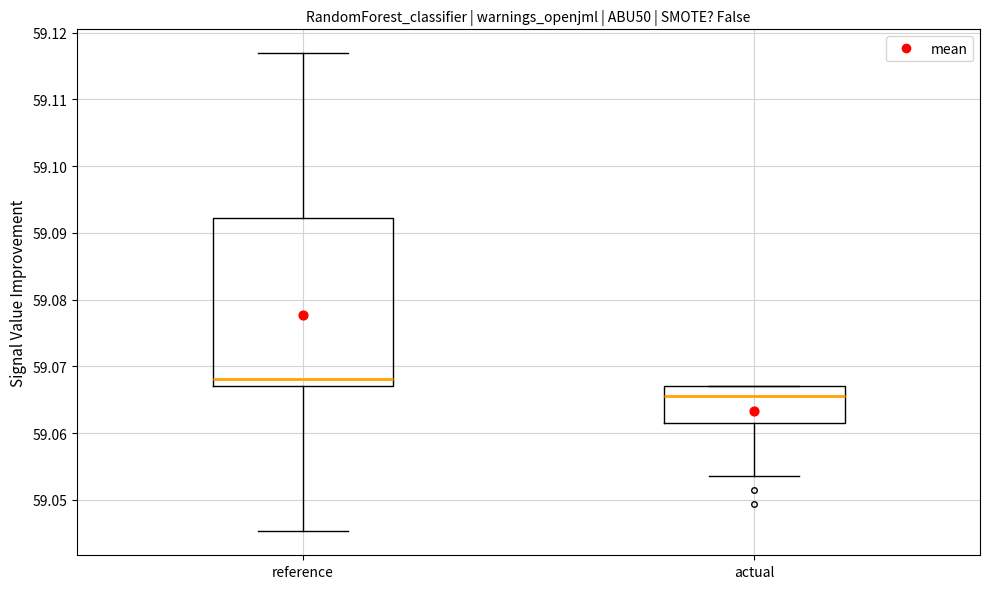

Reading left to right, transcribe this box plot: for each box, give where its median line is, the range the box spans, and where its two whiskers end, as read against the y-axis. The values are not printed on the chart, so give them approximately, as read against the axis.

reference: median 59.068, box 59.067 to 59.092, whiskers 59.045 to 59.117
actual: median 59.066, box 59.062 to 59.067, whiskers 59.054 to 59.067